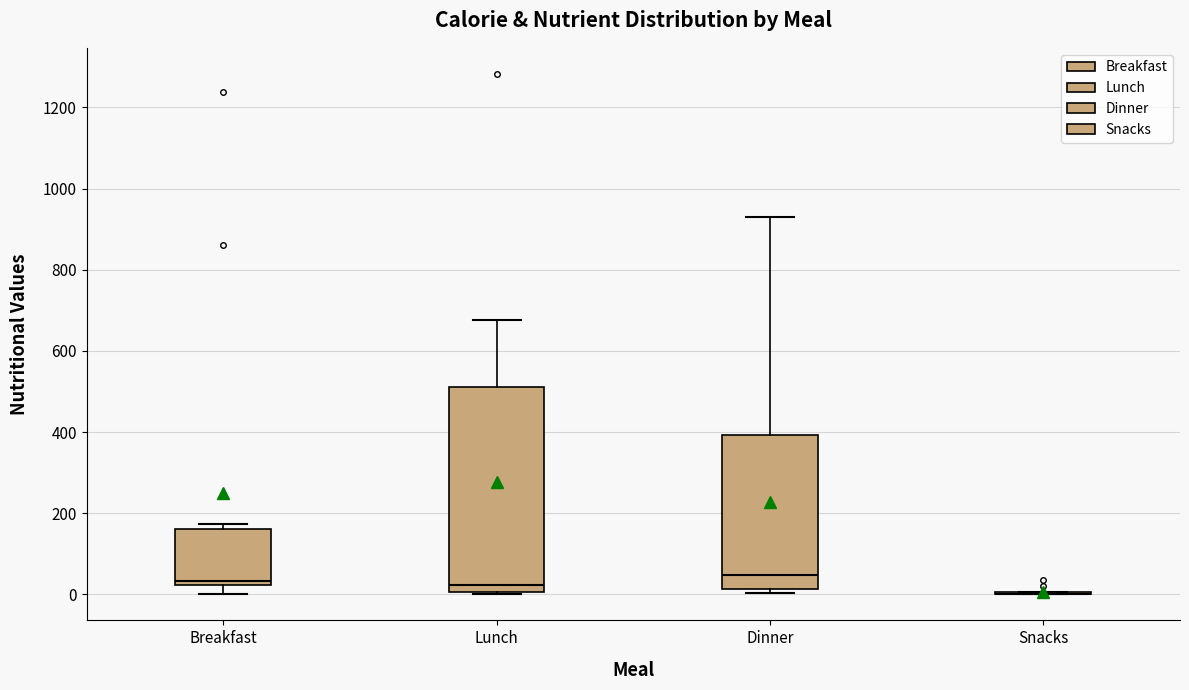

Reading left to right, transcribe this box plot: for each box, give where its median line is, the range the box spans, and where its two whiskers end, as read against the y-axis. The values are not printed on the chart, so give them approximately, as read against the axis.

Breakfast: median 40, box 20 to 160, whiskers 0 to 180
Lunch: median 20, box 0 to 520, whiskers 0 (just below the box's lower edge) to 680
Dinner: median 40, box 20 to 400, whiskers 0 to 940
Snacks: box collapsed to a line at 0, whiskers 0 to 0